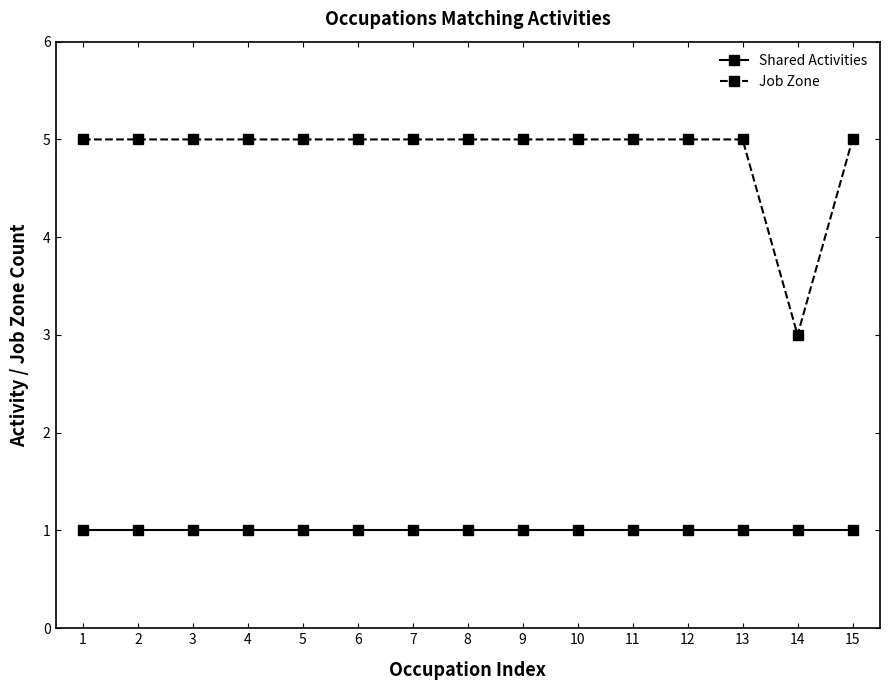

The value of Job Zone at 13 is 5. True or false?

True